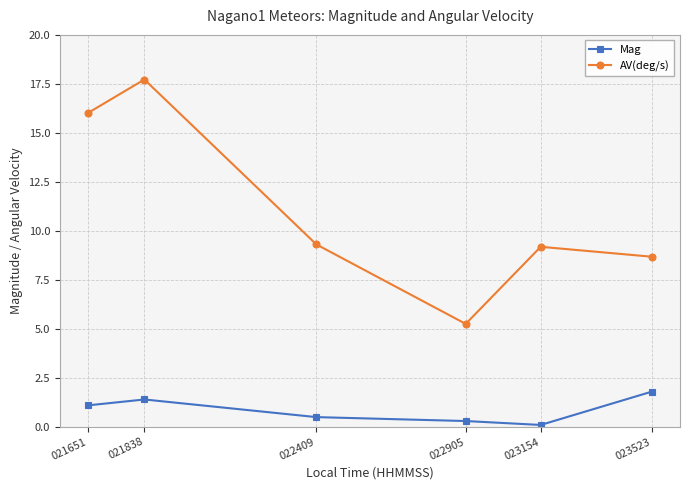

Is this an area chart (filled region under the line)?

No